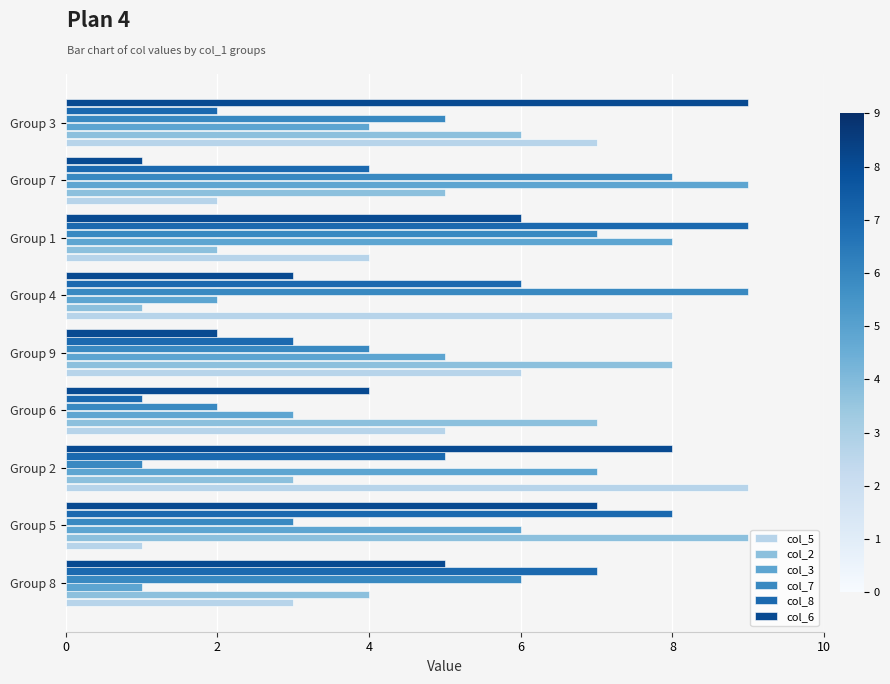

Rank the series at Group 8 from lowest to highest value.

col_3, col_5, col_2, col_6, col_7, col_8